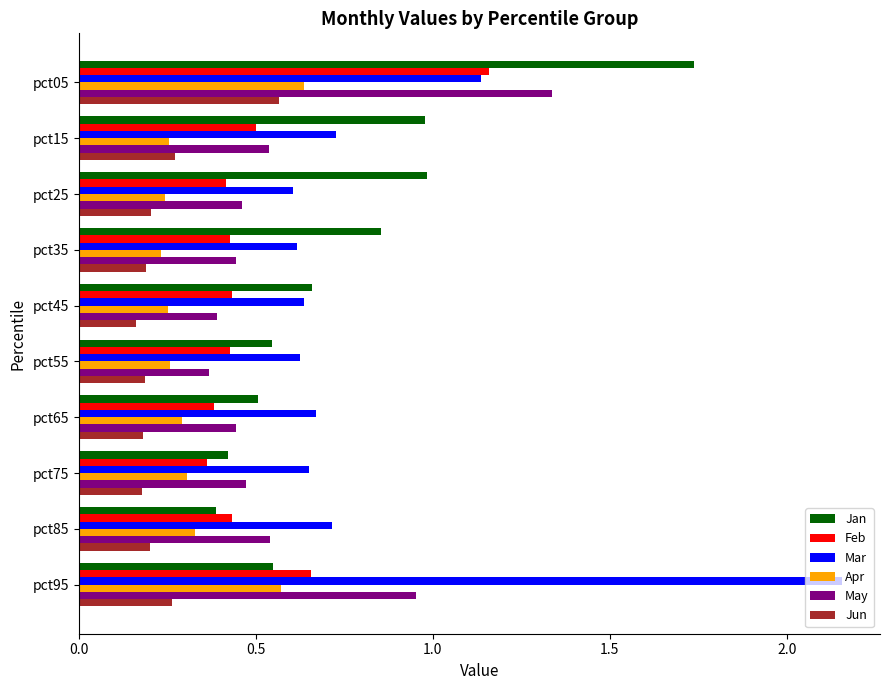

List the series in order of their peak value, highest first.

Mar, Jan, May, Feb, Apr, Jun